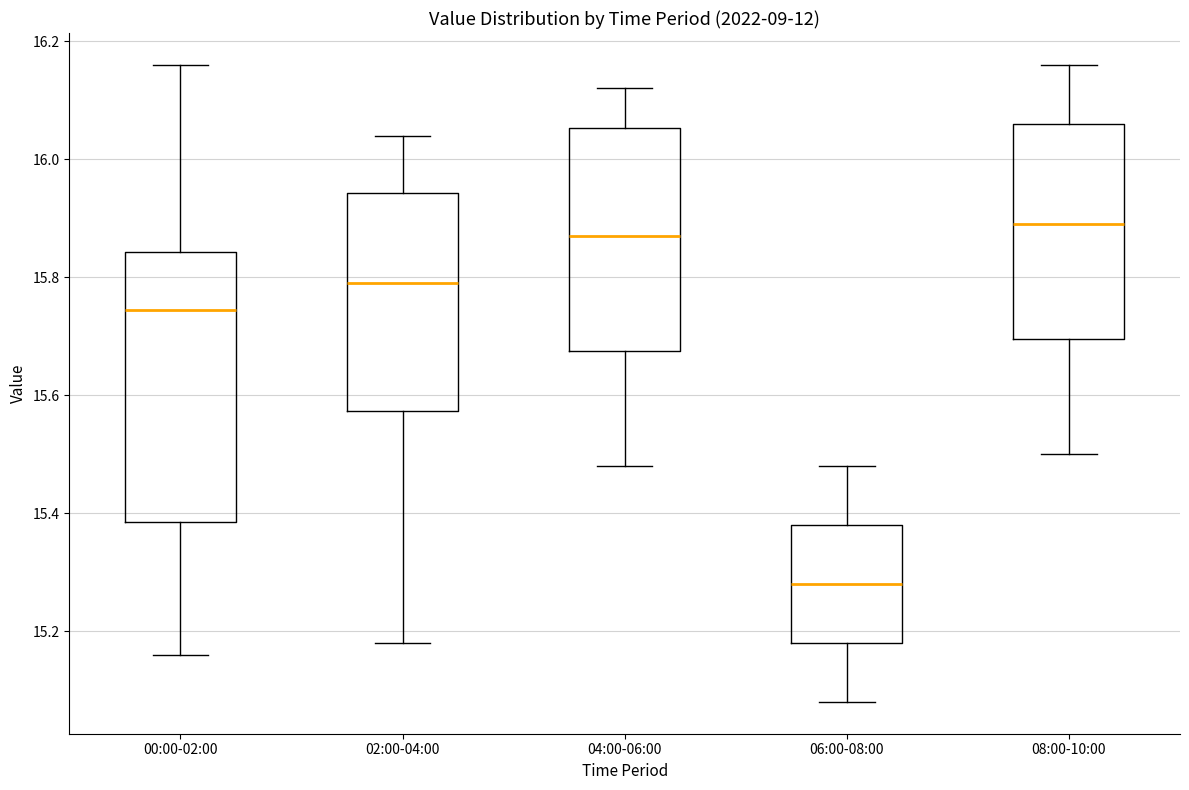

Reading left to right, transcribe this box plot: for each box, give where its median line is, the range the box spans, and where its two whiskers end, as read against the y-axis. The values are not printed on the chart, so give them approximately, as read against the axis.

00:00-02:00: median 15.74, box 15.38 to 15.84, whiskers 15.16 to 16.16
02:00-04:00: median 15.80, box 15.58 to 15.94, whiskers 15.18 to 16.04
04:00-06:00: median 15.88, box 15.68 to 16.06, whiskers 15.48 to 16.12
06:00-08:00: median 15.28, box 15.18 to 15.38, whiskers 15.08 to 15.48
08:00-10:00: median 15.90, box 15.70 to 16.06, whiskers 15.50 to 16.16